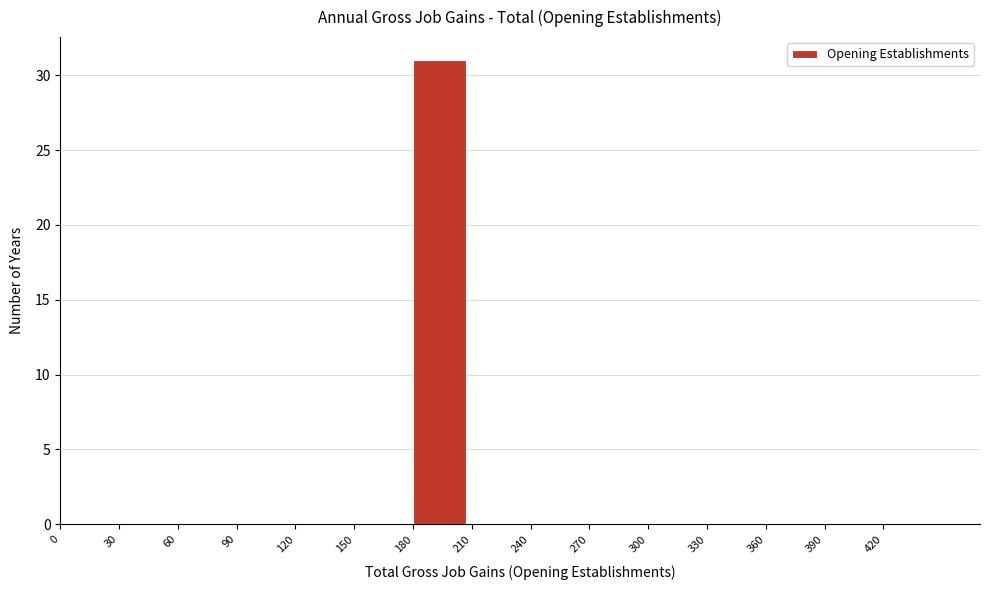

What is the height of the bar covering 180 to 210 on the x-axis? The values are not printed on the chart, so give them approximately, as read against the axis.

31